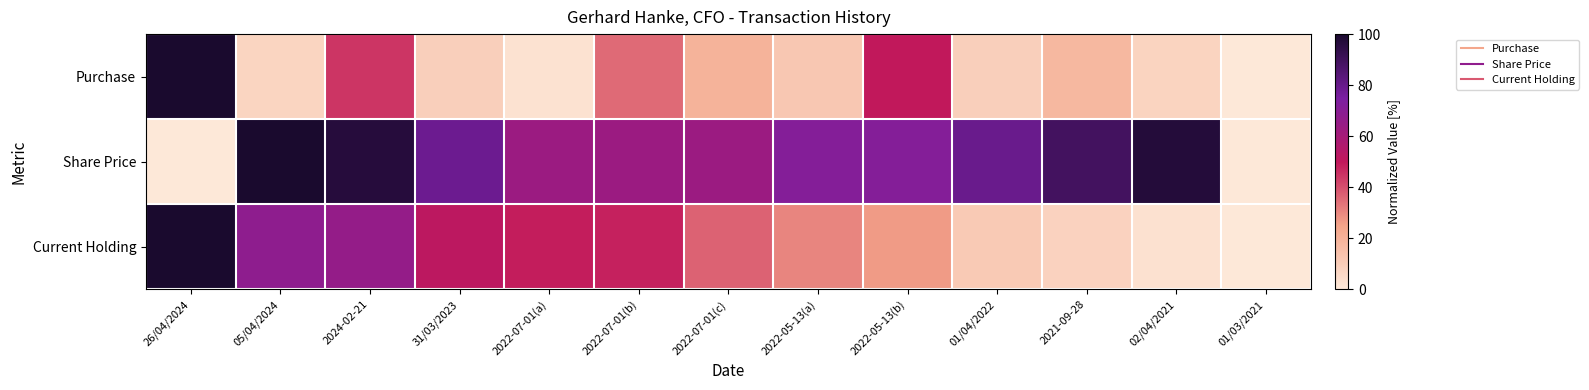

At how many categories does at least one series exceed 74?

7